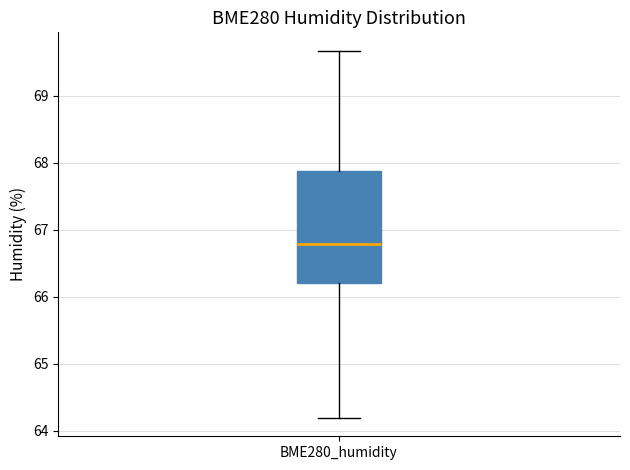

Read this box plot against the y-axis: the position of the median line, the range covered by the box, and the ends of both whiskers. The values are not printed on the chart, so give them approximately, as read against the axis.

median 66.8, box 66.2 to 67.9, whiskers 64.2 to 69.7